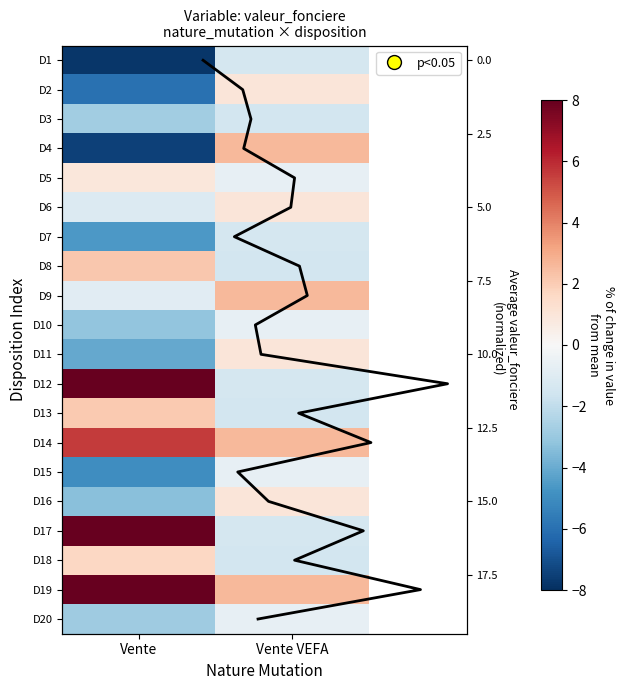

Between Vente and Vente VEFA, which is larger?

Vente VEFA